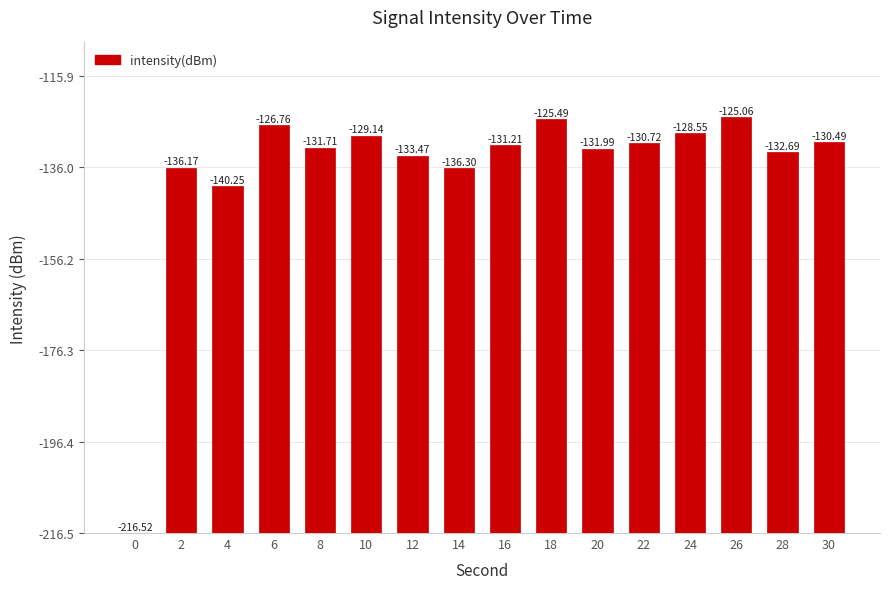

Which has a higher value, 20 or 28?

20